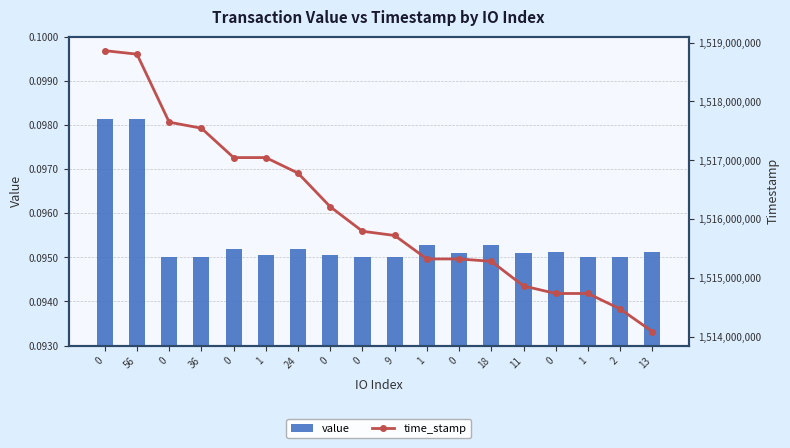

What is the label of the 6th bar from the left?

1